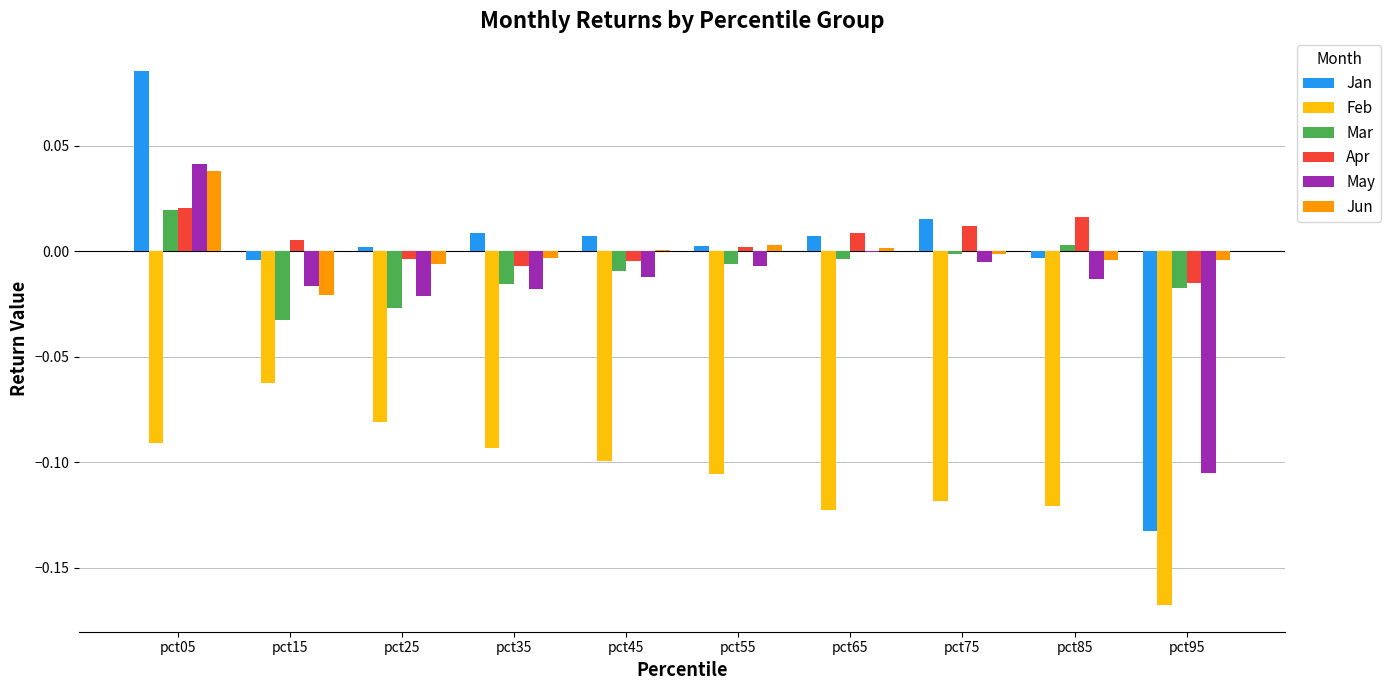

Is the value of Jan at pct05 greater than the value of May at pct65?

Yes